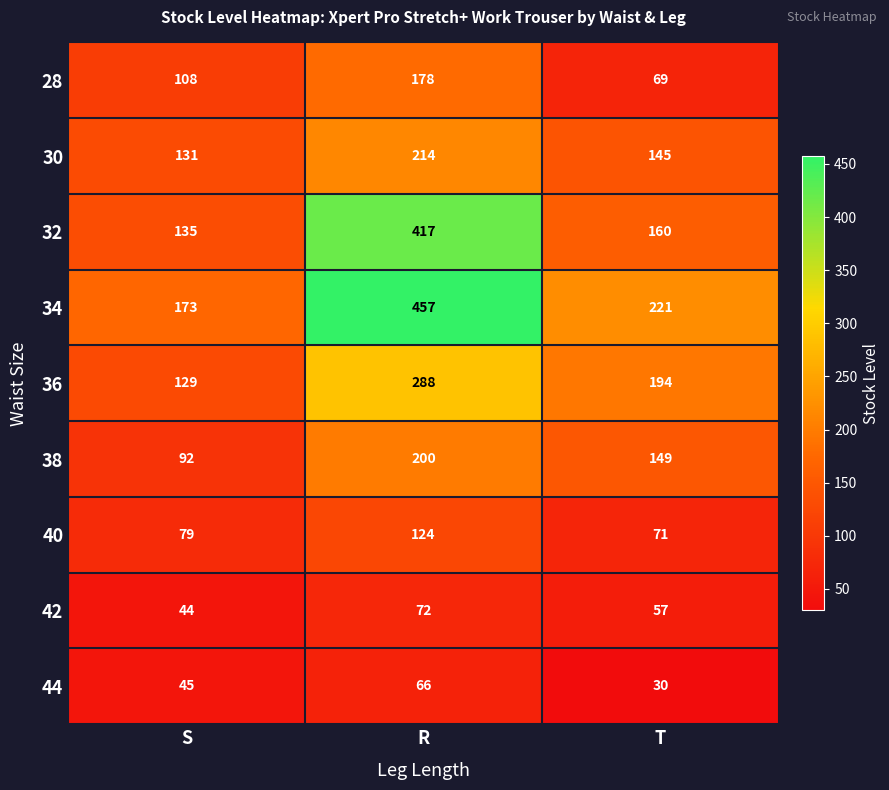

What is the maximum value for 30?

214